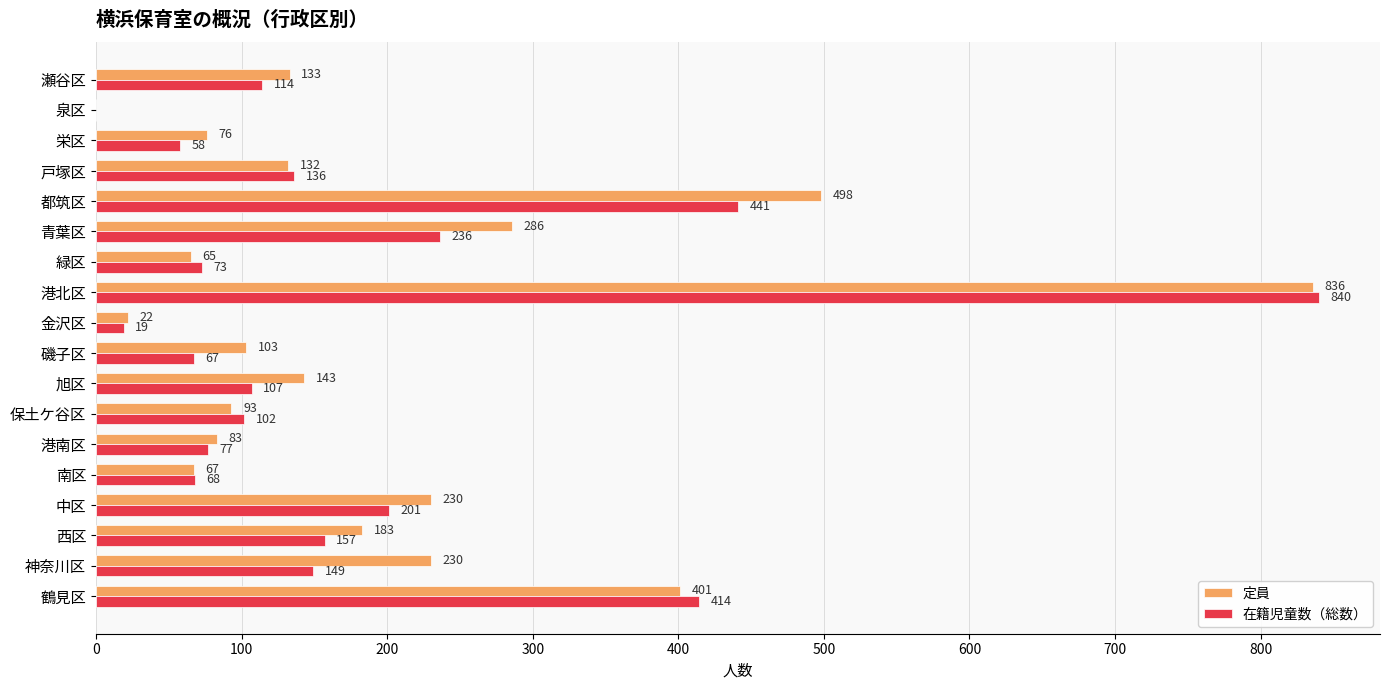

At which label is 定員 closest to 418?

鶴見区